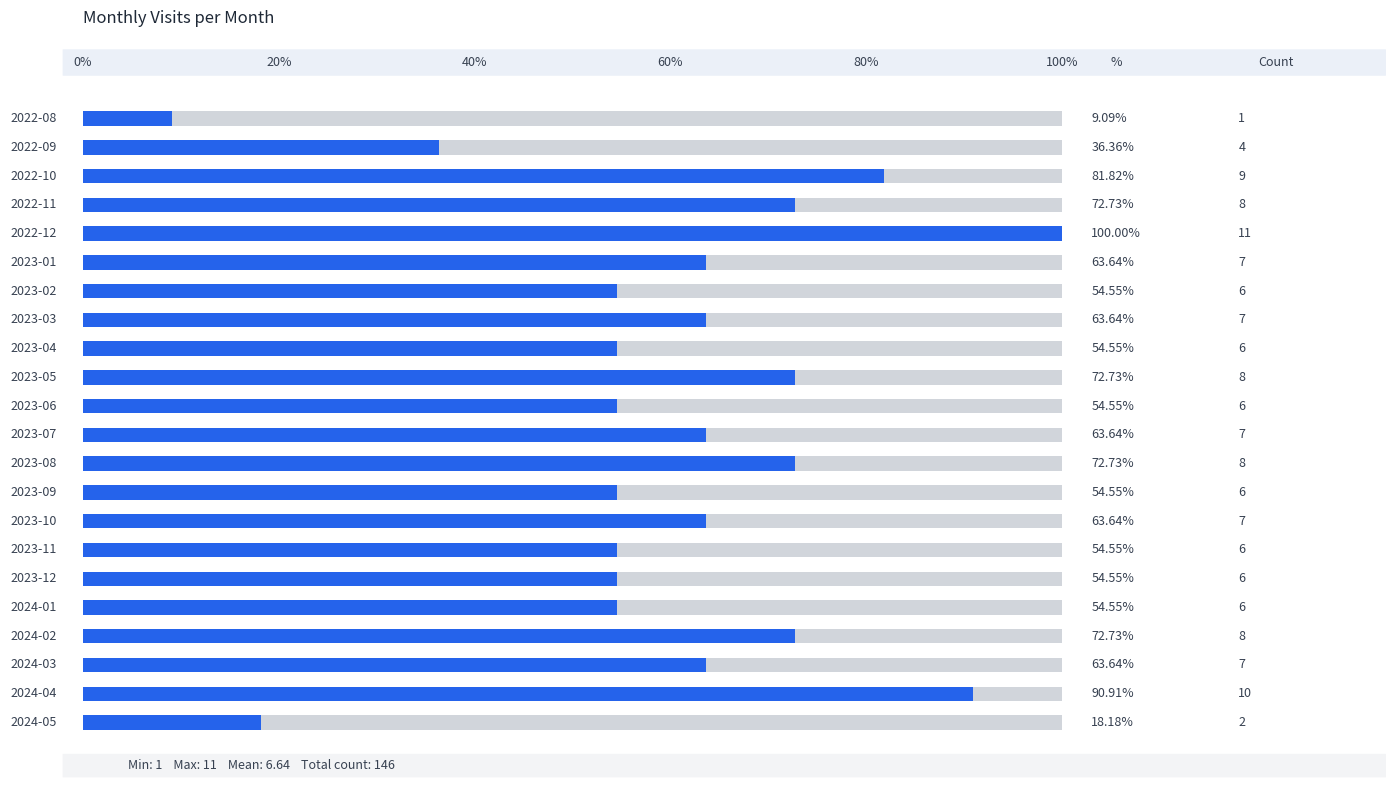

What is the label of the 10th bar from the right?

2023-08